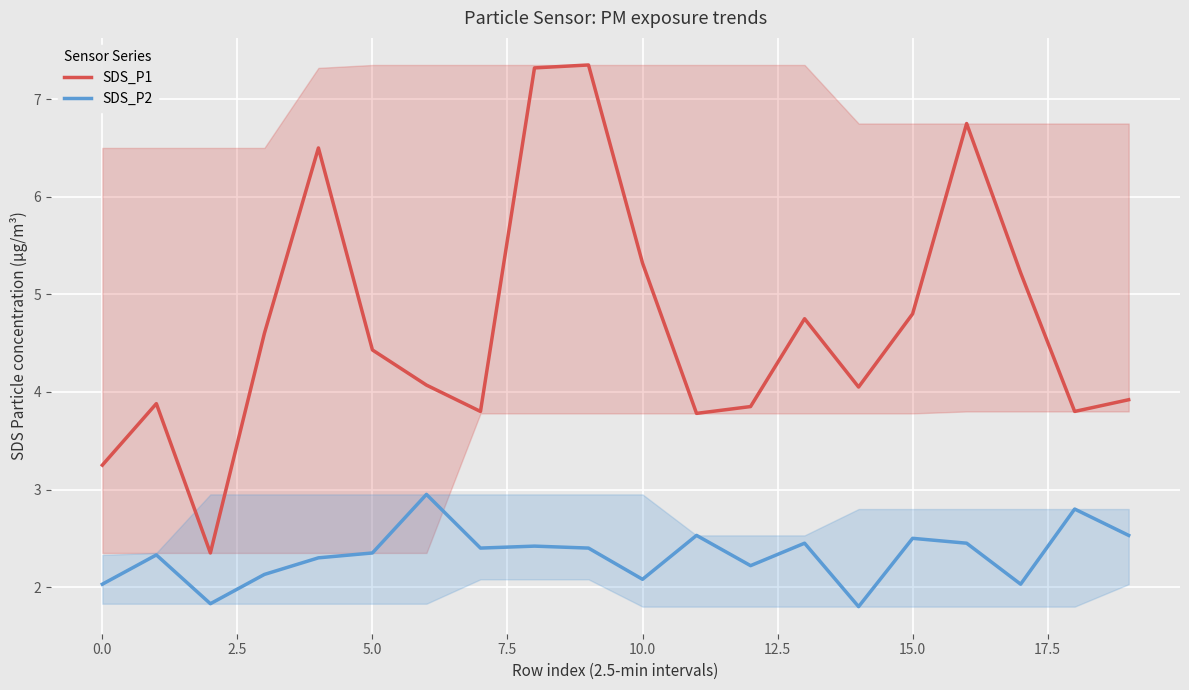

The value of SDS_P2 at 5.0 is 2.4. True or false?

True